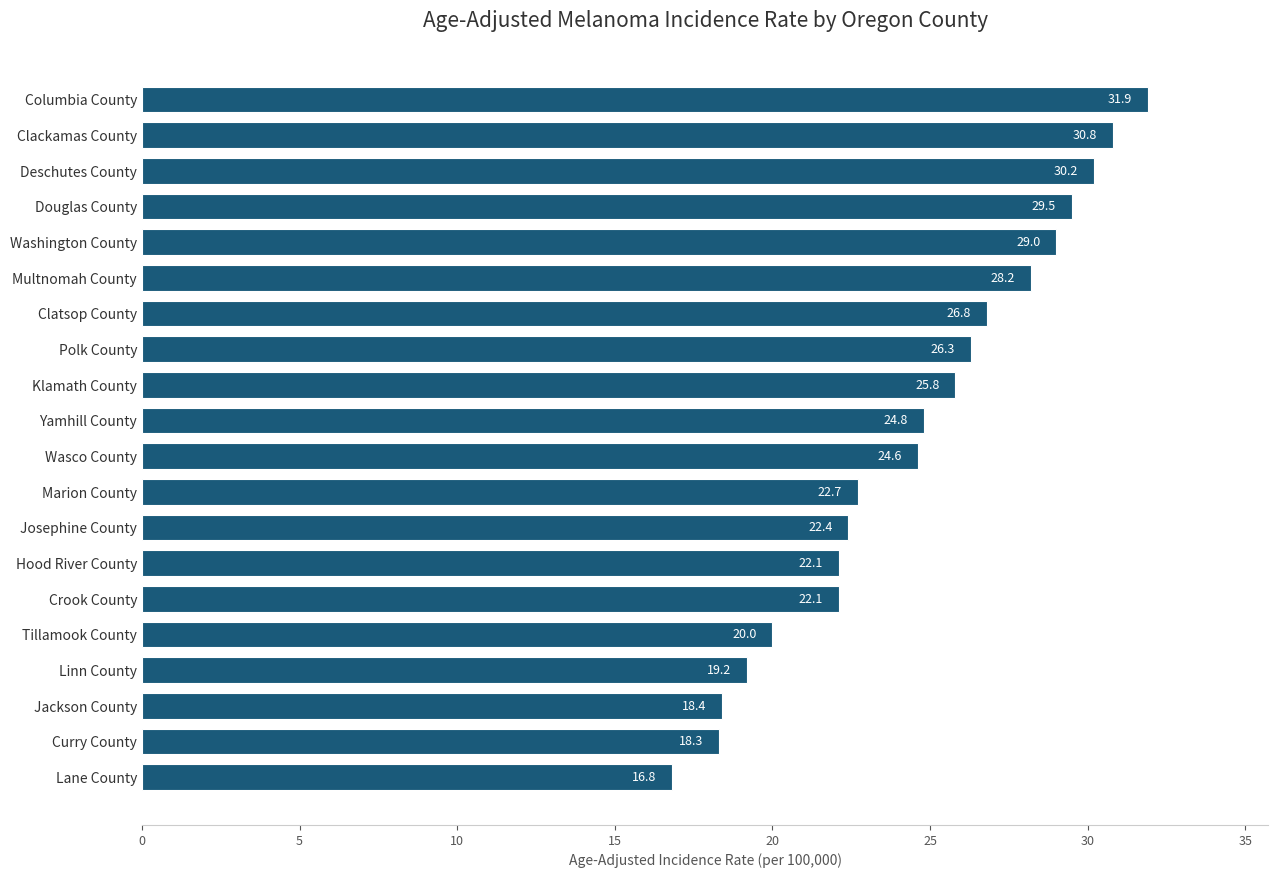

Reading top to bottom, extract all data points from this chart.

Columbia County=31.9	Clackamas County=30.8	Deschutes County=30.2	Douglas County=29.5	Washington County=29.0	Multnomah County=28.2	Clatsop County=26.8	Polk County=26.3	Klamath County=25.8	Yamhill County=24.8	Wasco County=24.6	Marion County=22.7	Josephine County=22.4	Hood River County=22.1	Crook County=22.1	Tillamook County=20.0	Linn County=19.2	Jackson County=18.4	Curry County=18.3	Lane County=16.8